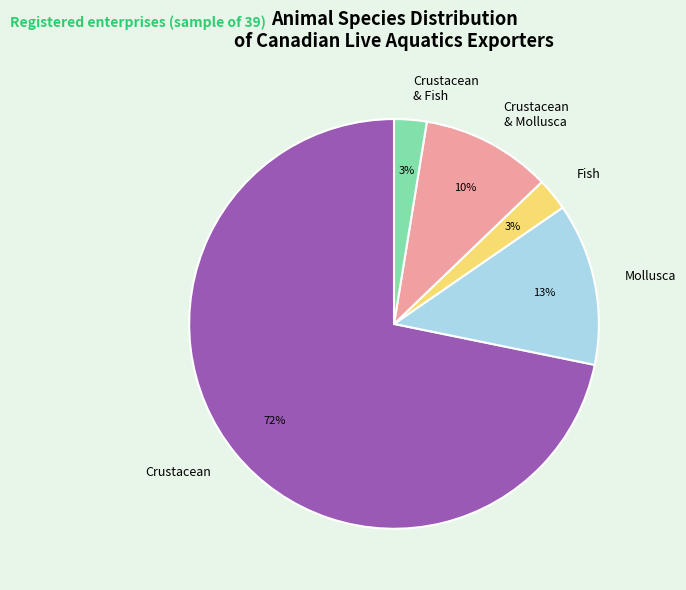

What percentage is the Fish slice, to the nearest percent?

3%